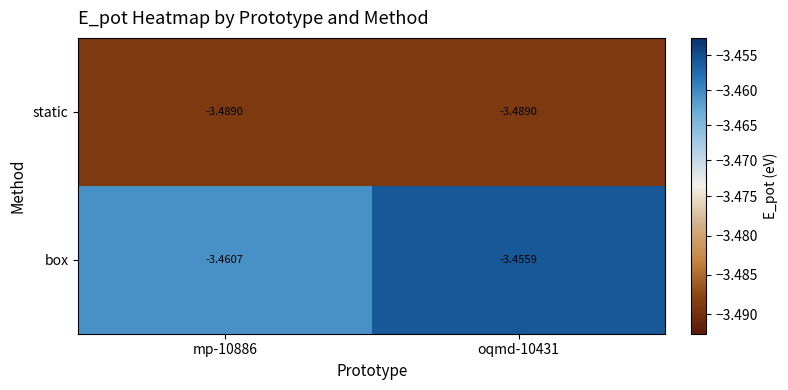

Rank the series by their maximum value, from lowest to highest.

static, box